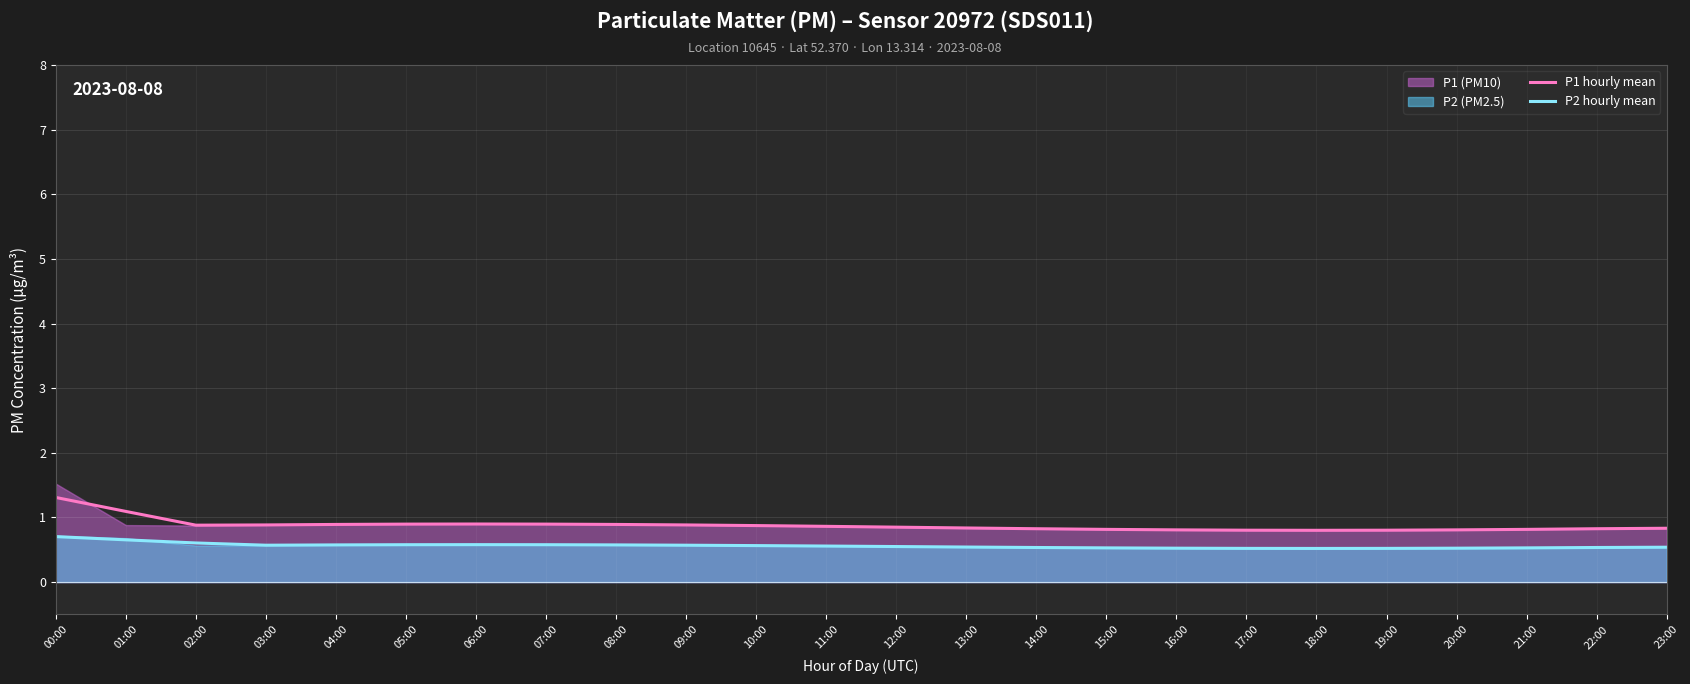

What is the label of the 9th point from the left?

08:00